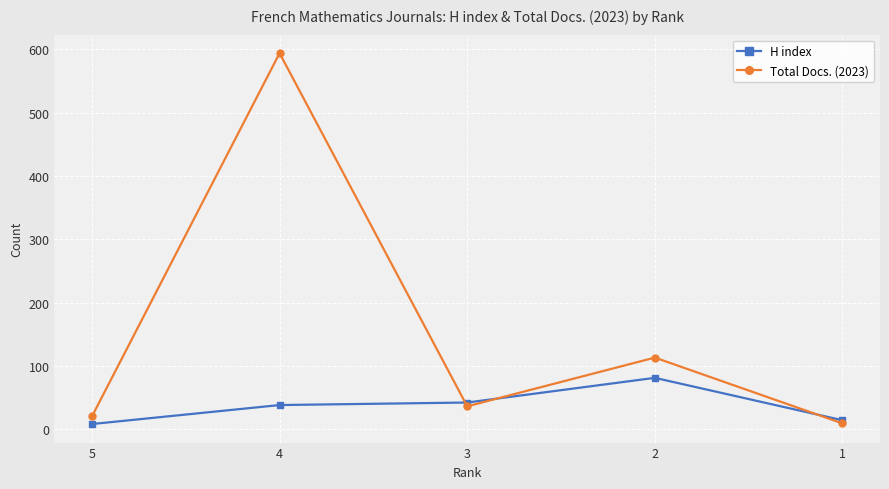

At which category is the sum across all series the highest?

4